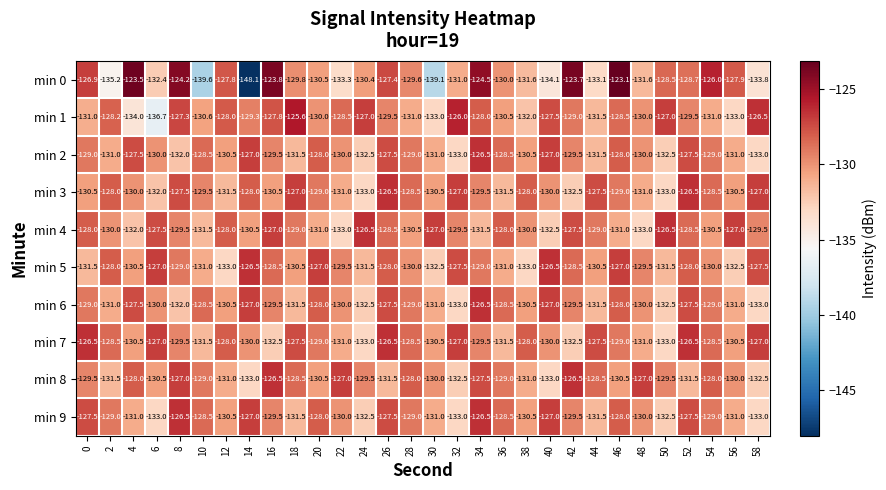

What value does the min 1 series have at 40?

-127.5